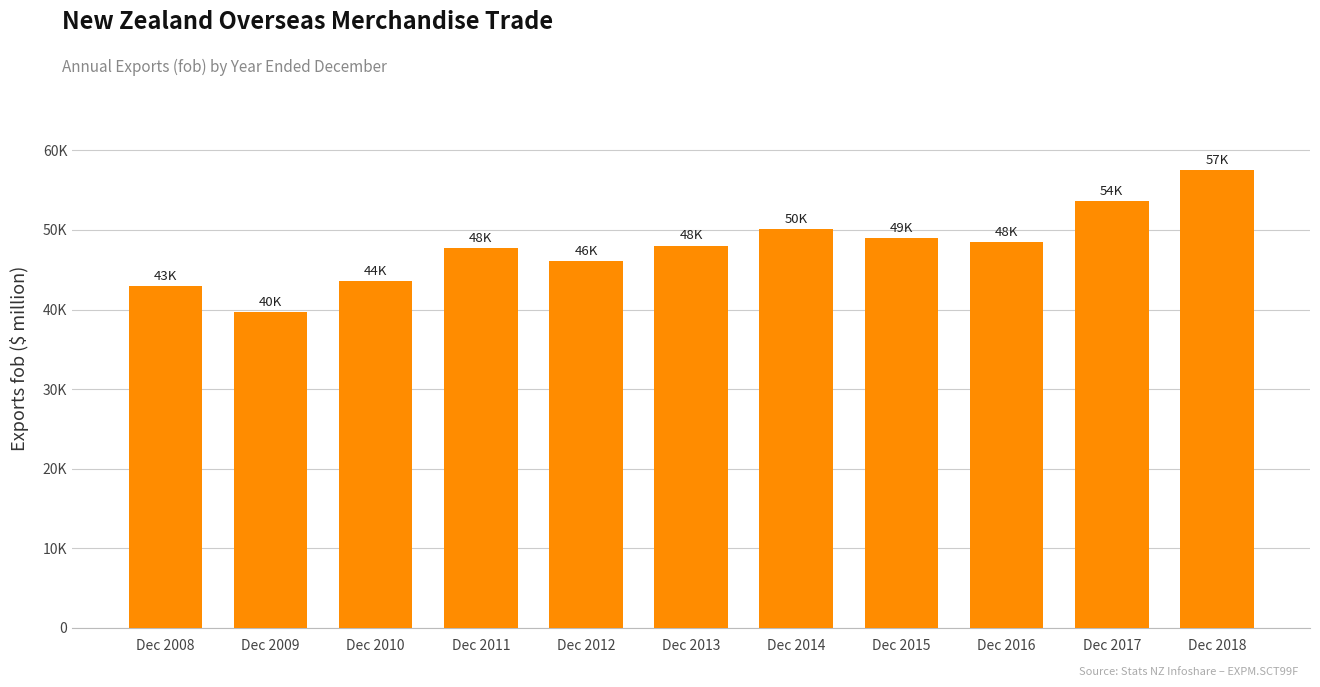

How many data points does each series have?

11